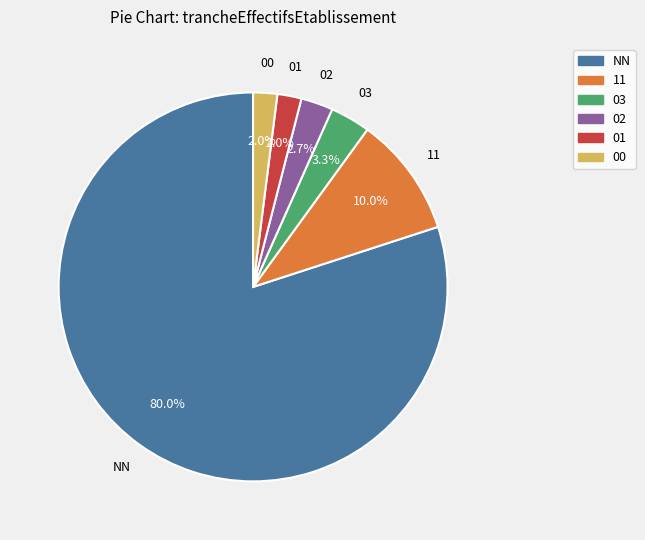

What percentage do NN and 00 together represent?

82.0%